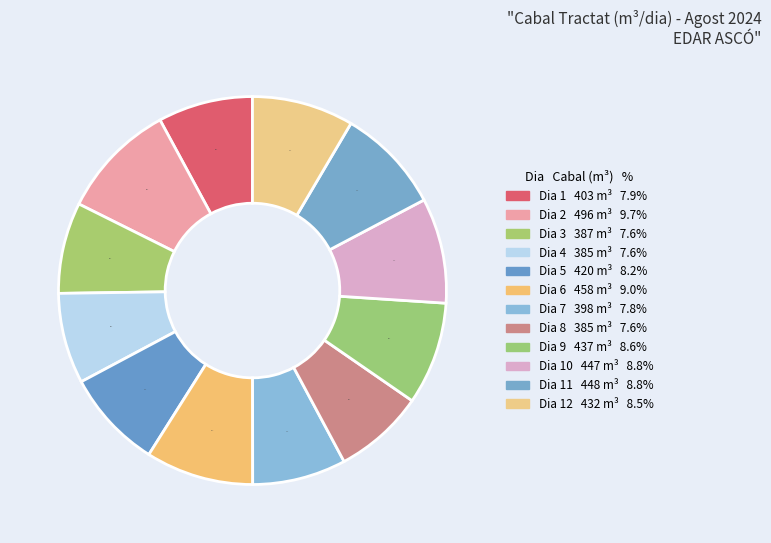

How many slices are in this pie chart?

12